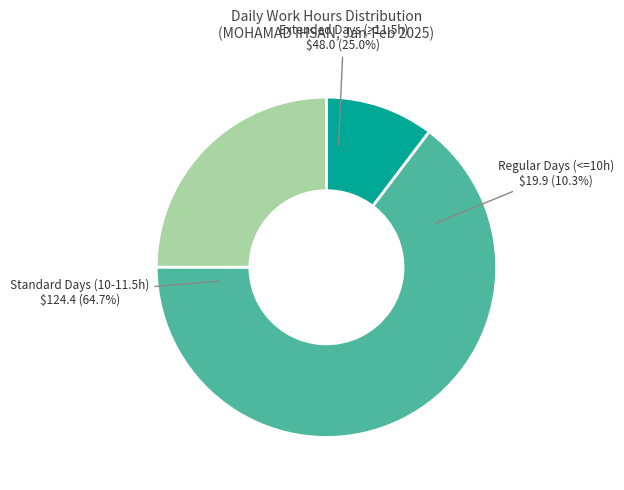

The Fri 14 slice represents 18% of the pie. True or false?

False